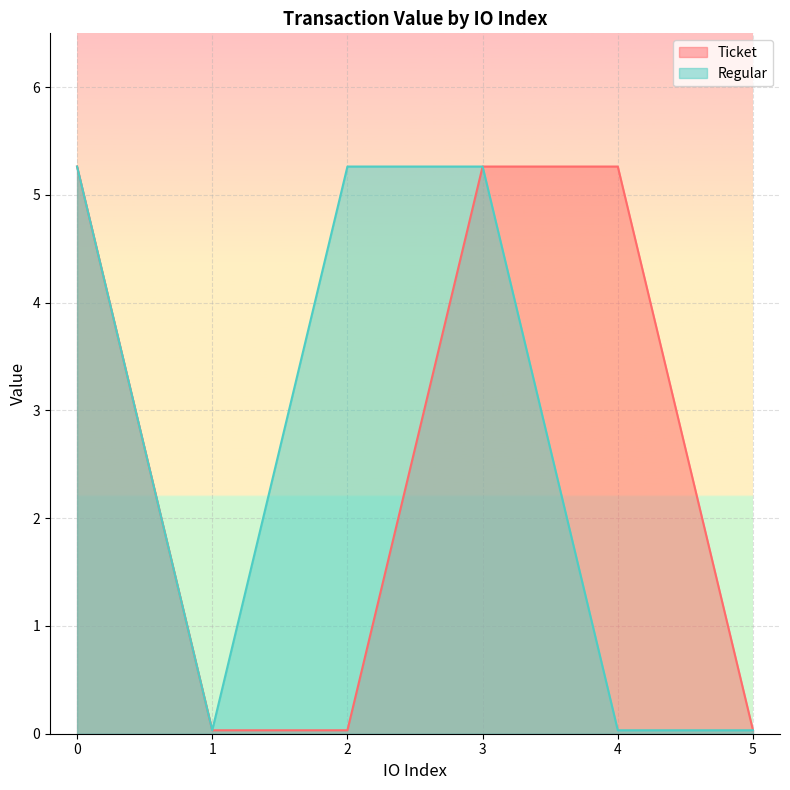

The value of Regular at 1 is 0.0. True or false?

False